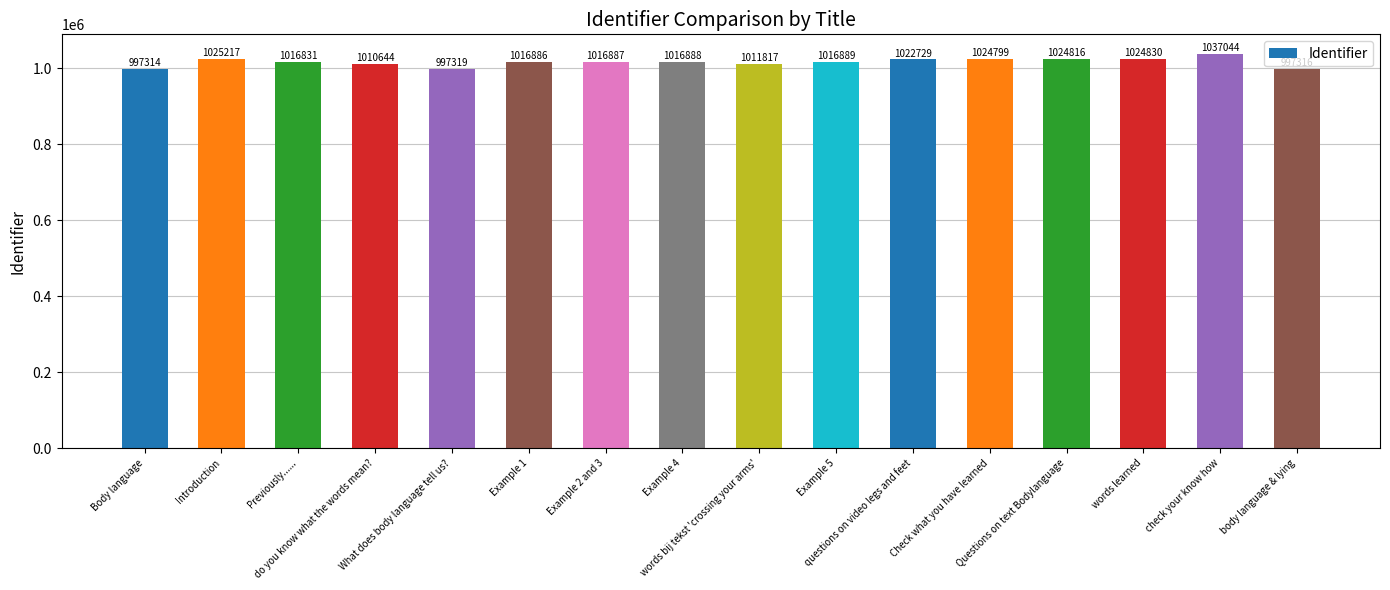

List the labels in order of value, smallest first.

Body language, body language & lying, What does body language tell us?, do you know what the words mean?, words bij tekst 'crossing your arms', Previously......, Example 1, Example 2 and 3, Example 4, Example 5, questions on video legs and feet, Check what you have learned, Questions on text Bodylanguage, words learned, Introduction, check your know how